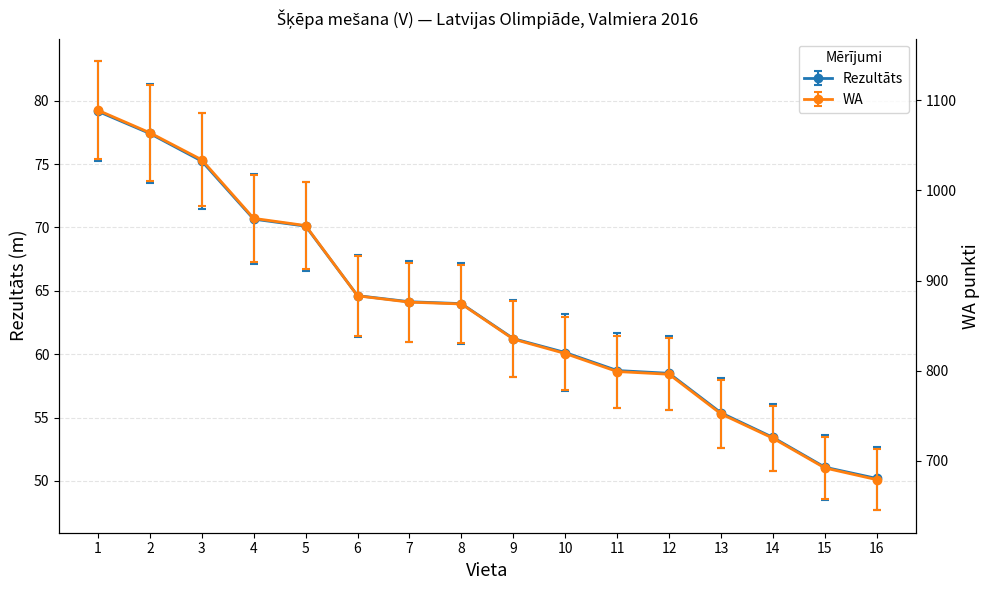

At which label does Rezultāts first exceed 63?

1